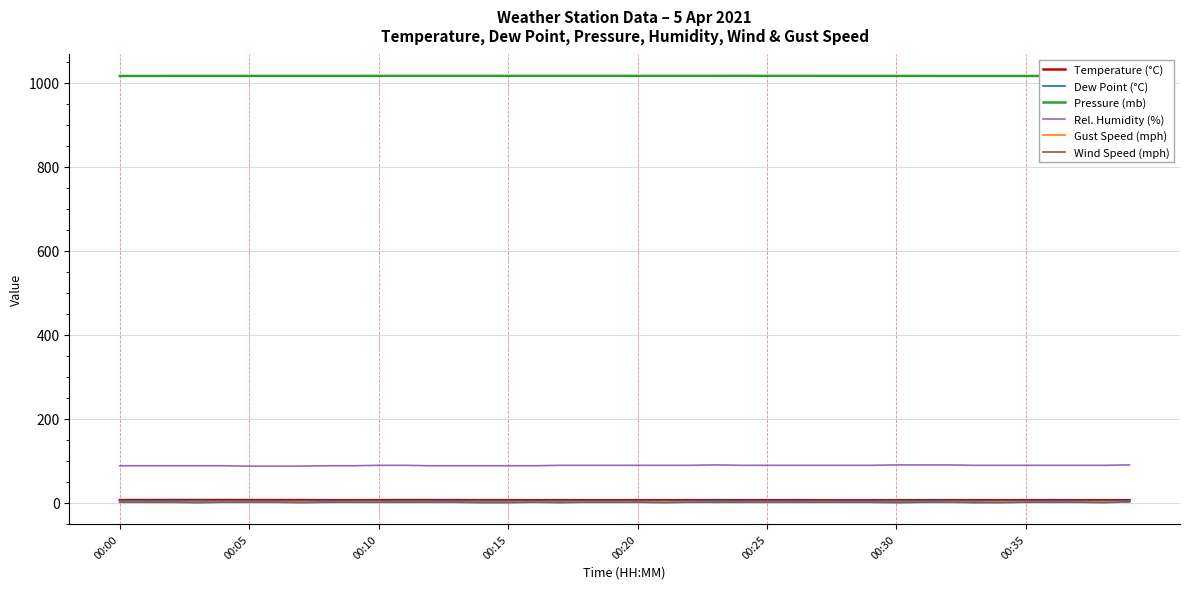

At which category does the chart reach its peak across all series?

24